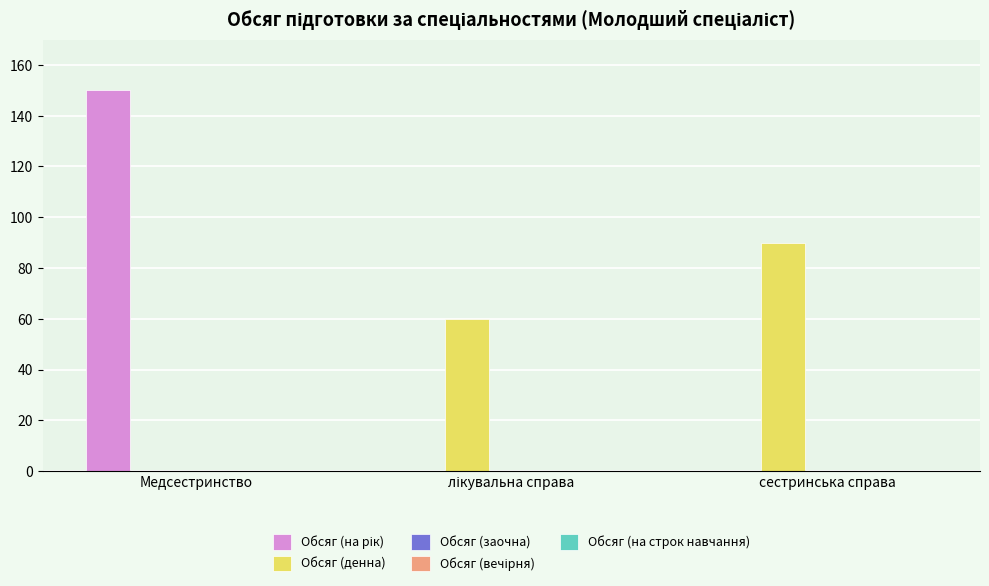

What is the total value across all series at сестринська справа?

90